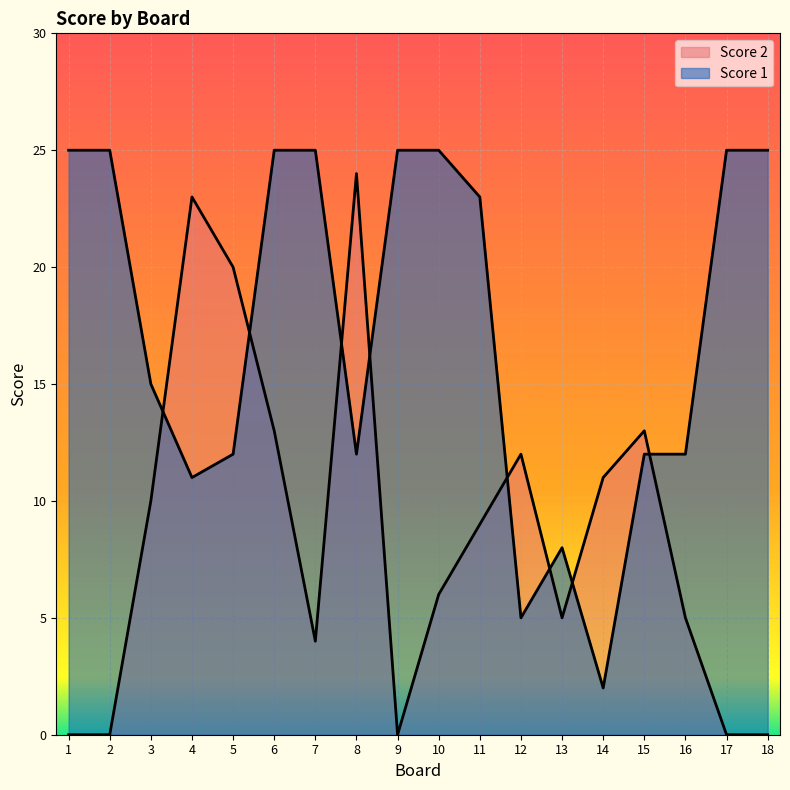

Where is Score 1 nearest to the value 13?

5